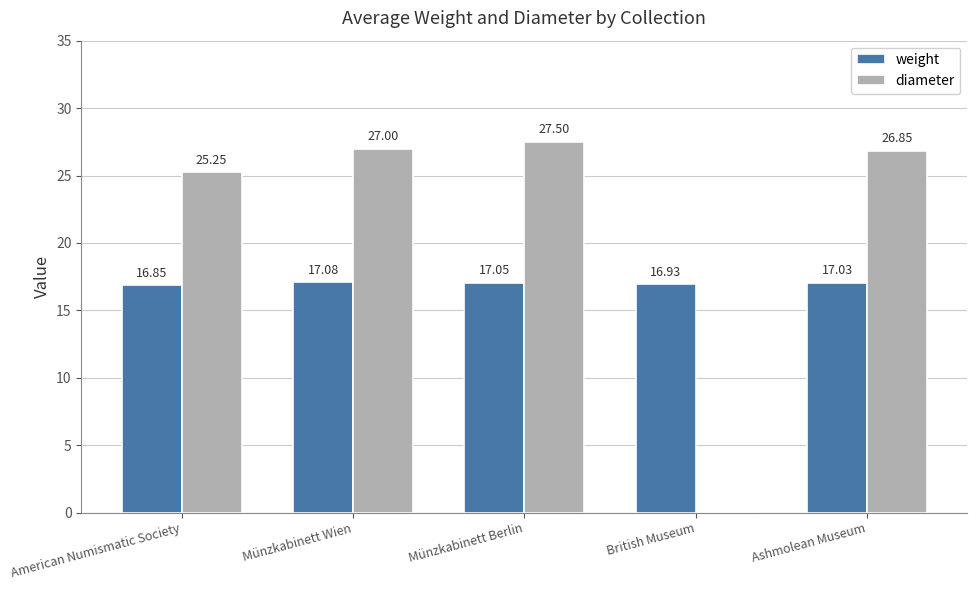

What is the sum of all weight values?

84.9